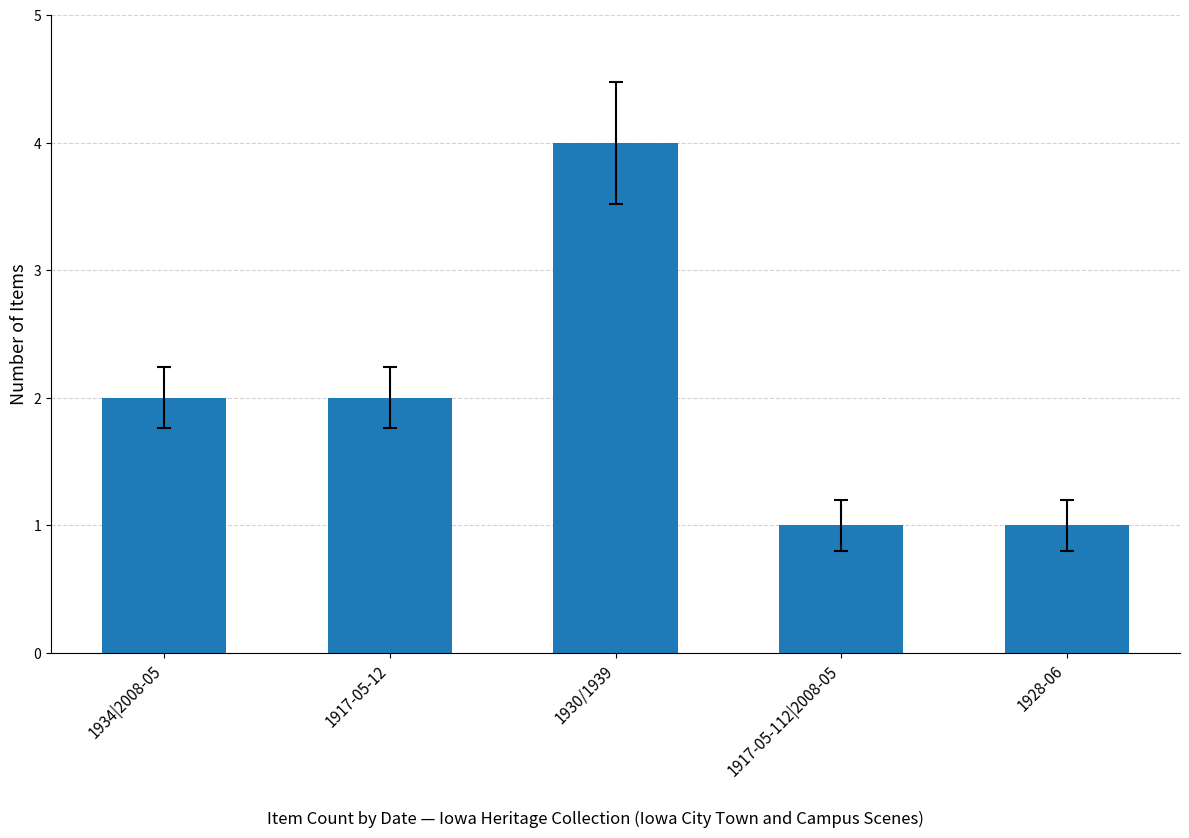

Count the values in the range 1 to 2.

4